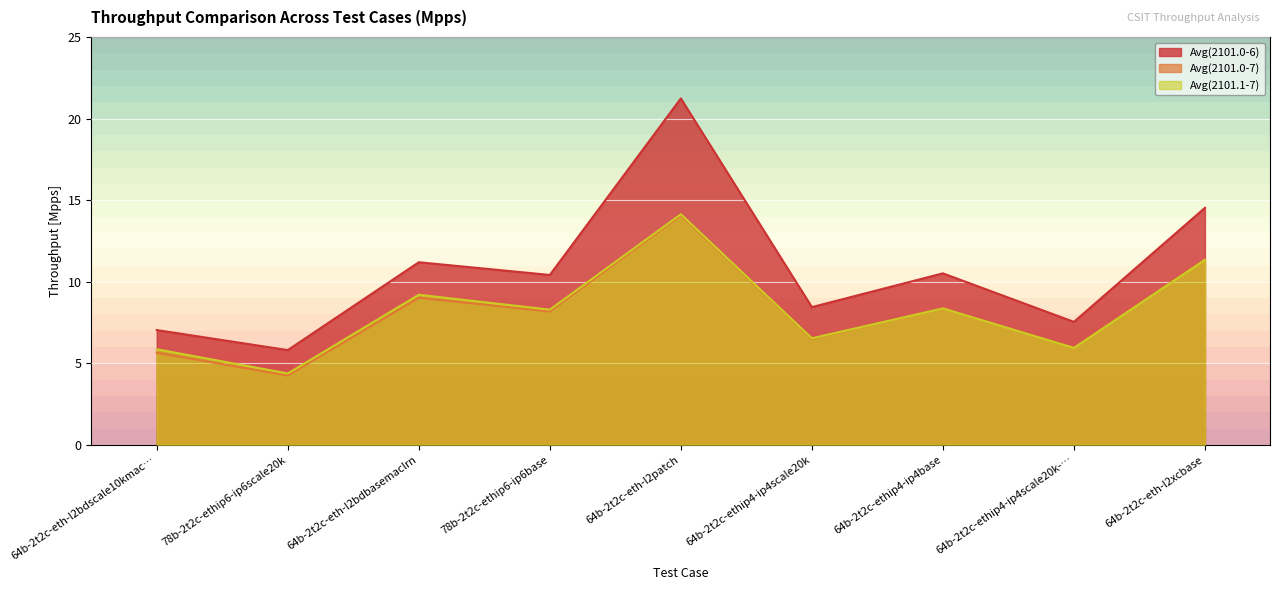

Between 64b-2t2c-eth-l2bdbasemaclrn and 64b-2t2c-ethip4-ip4scale20k-…, which series saw the biggest shift?

Avg(2101.0-6)